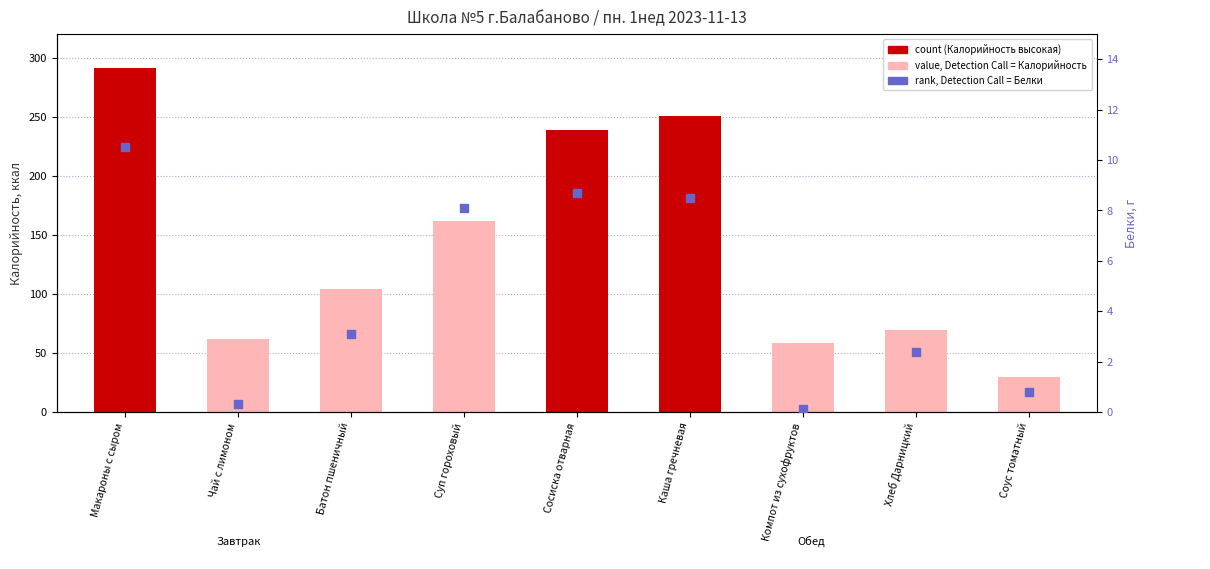

Is the value of value, Detection Call = Калорийность at Соус томатный greater than the value of rank, Detection Call = Белки at Компот из сухофруктов?

Yes